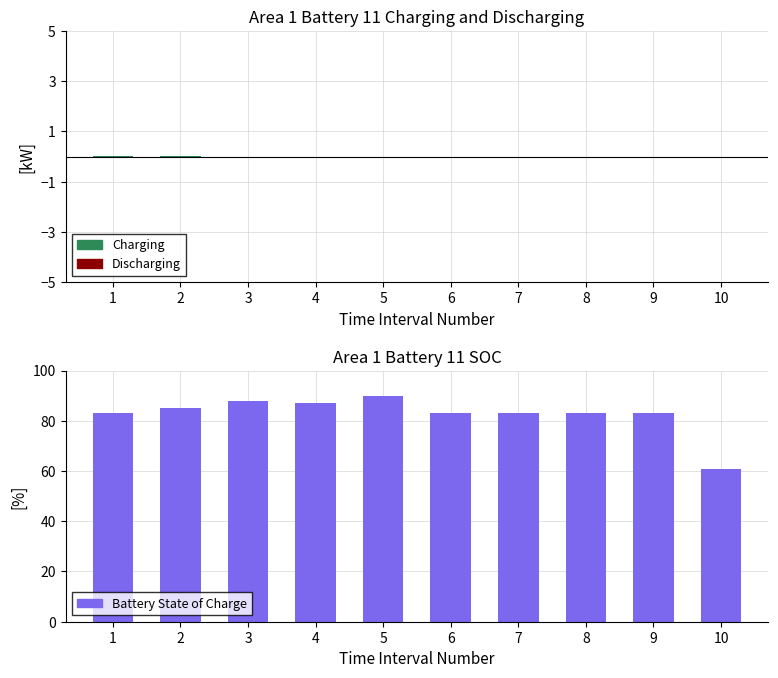

At which label does Battery State of Charge first exceed 83?

2